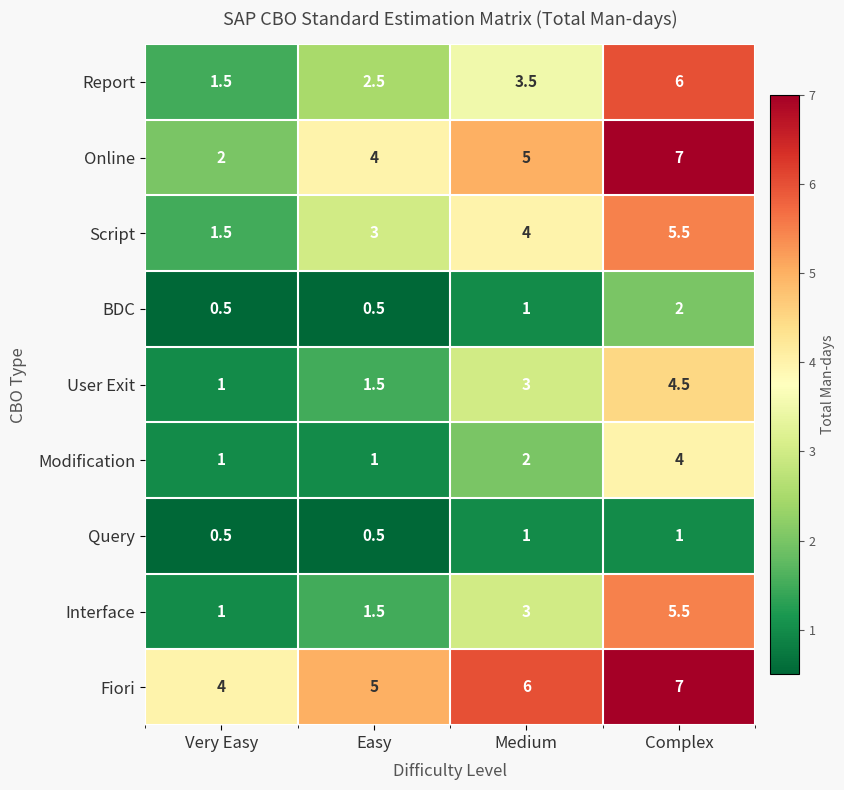

How many distinct data groups are displayed?

9